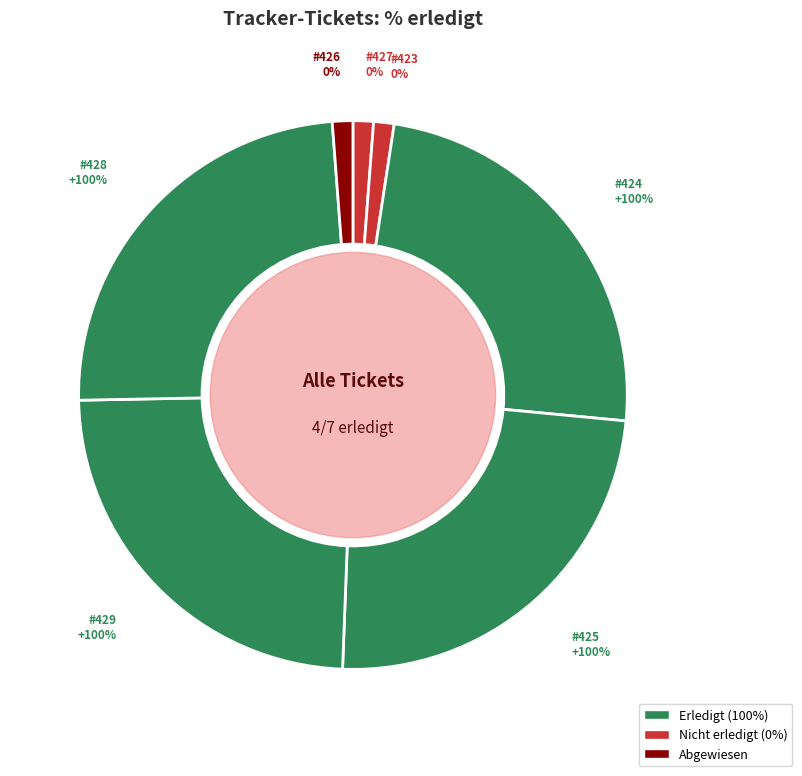

To the nearest percent, what is the combined percentage of 423 and 428?

25%